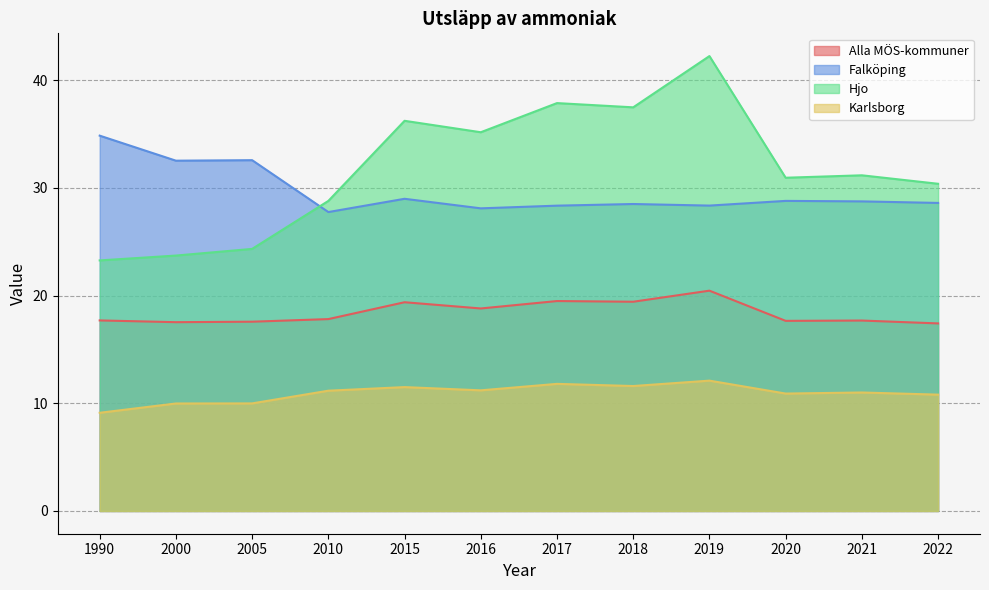

What are all the series names shown in the legend?

Alla MÖS-kommuner, Falköping, Hjo, Karlsborg